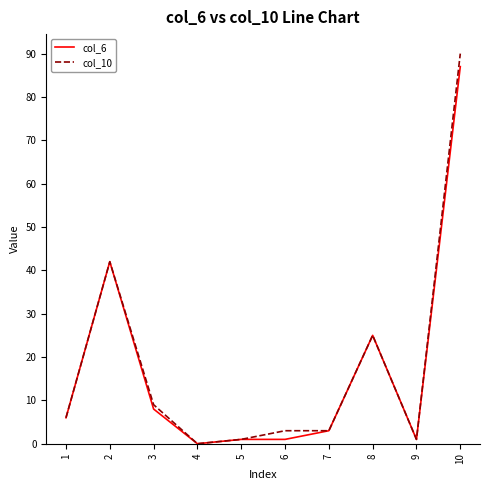

At which category is the sum across all series the highest?

10